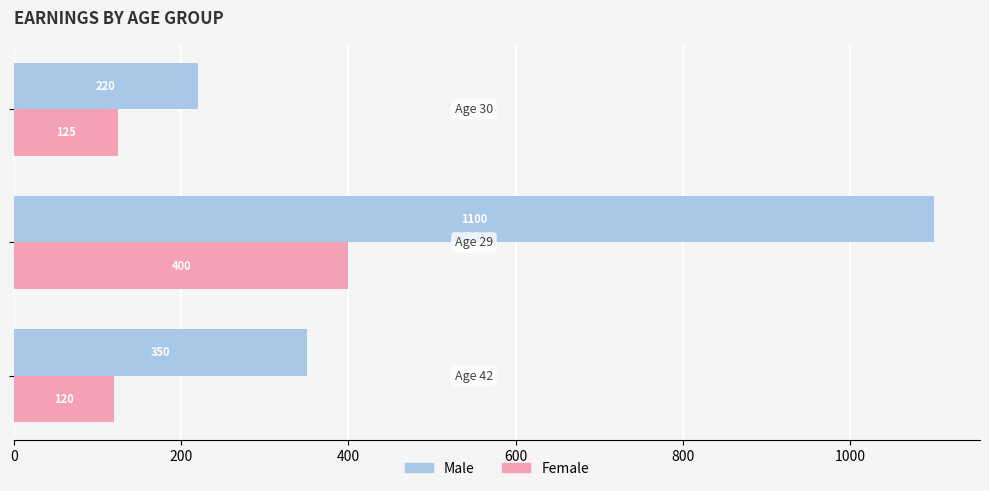

What is the sum of all Male values?

1670